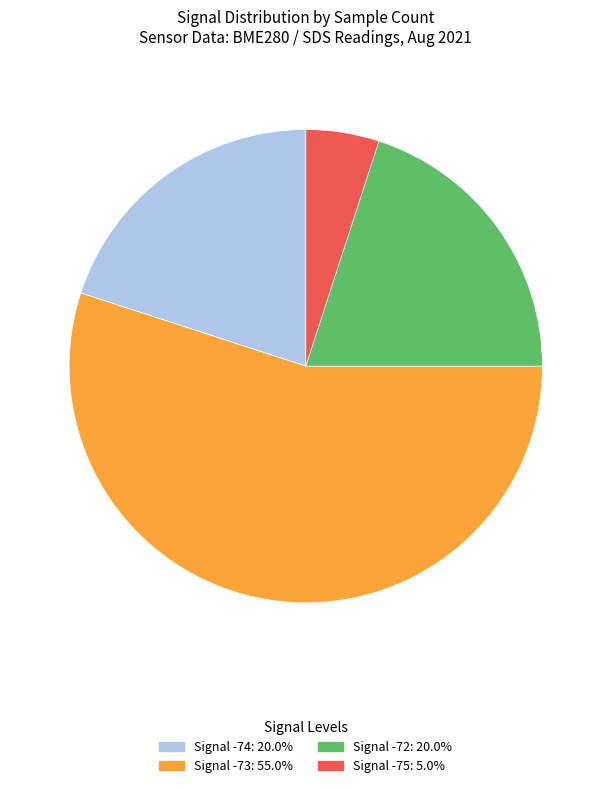

Is there a majority slice in this chart?

Yes